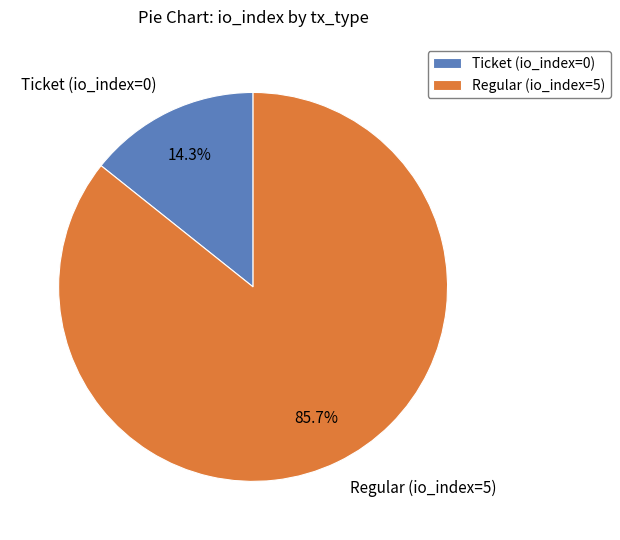

Combined, do Ticket (io_index=0) and Regular (io_index=5) account for over 50%?

Yes